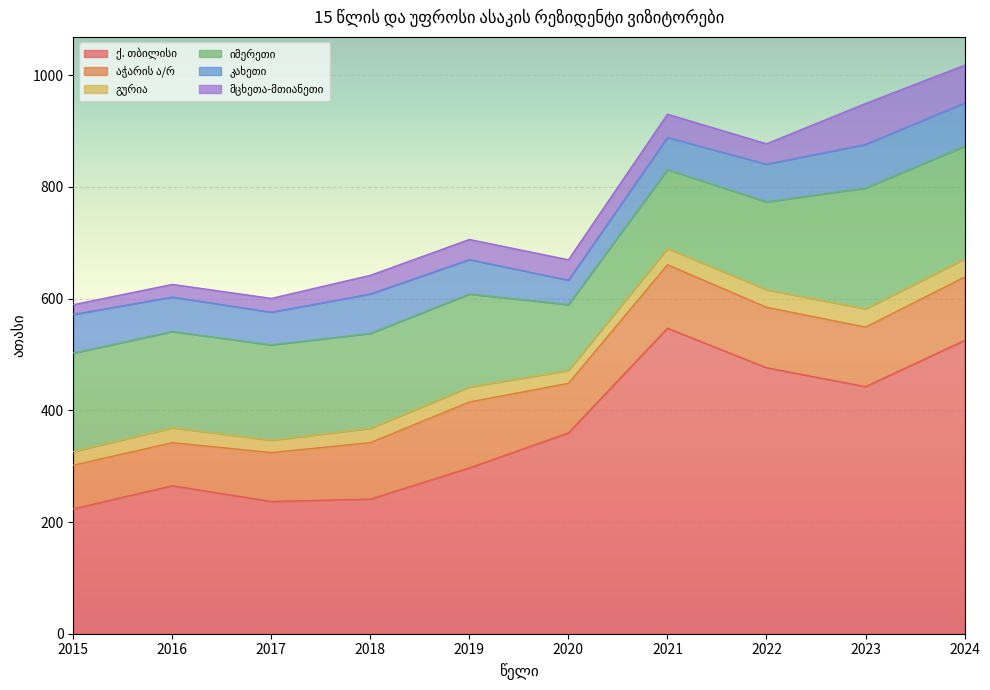

Which series changed the most between 2017 and 2021?

ქ. თბილისი